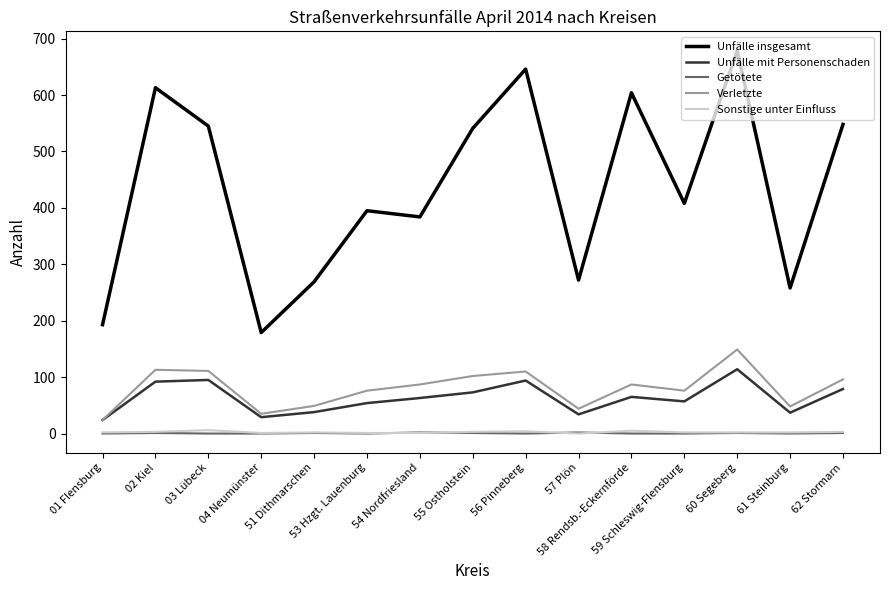

True or false: Verletzte has more than 1 interior local peaks.

True